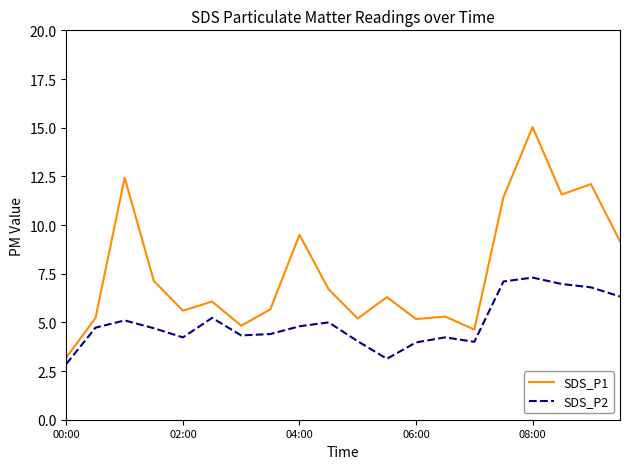

Rank the series by their average value, from highest to lowest.

SDS_P1, SDS_P2